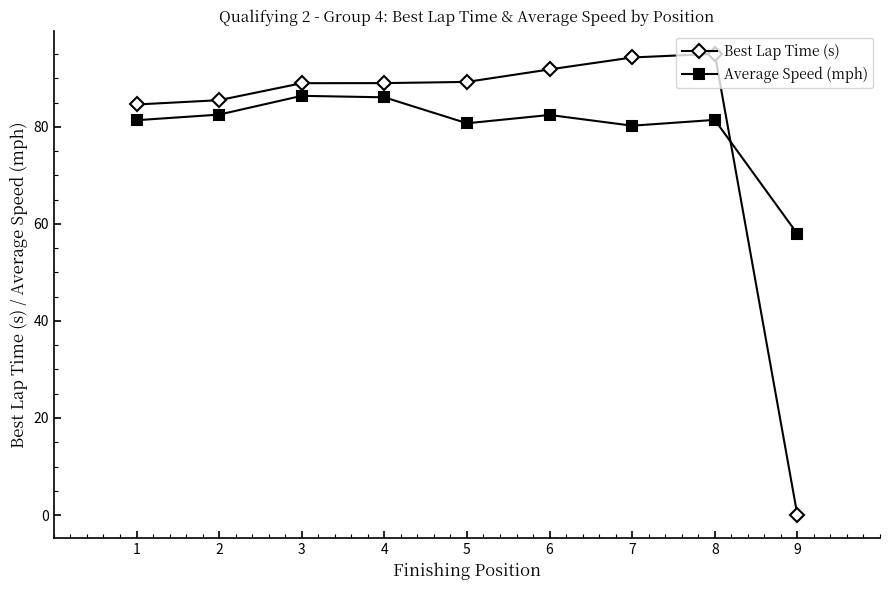

What value does the Average Speed (mph) series have at 7?

80.3